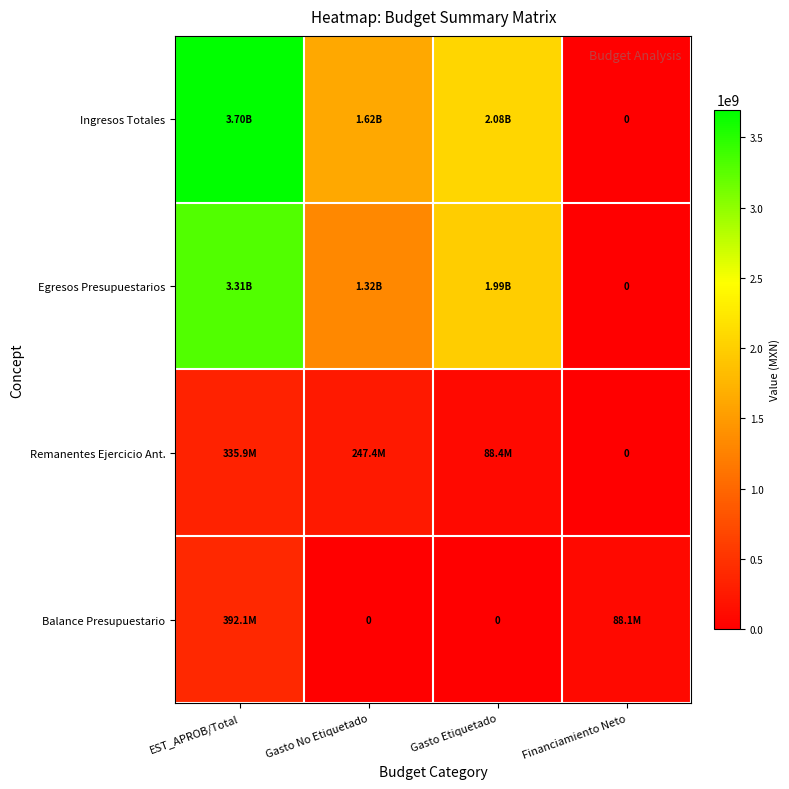

The value of Remanentes Ejercicio Ant. at EST_APROB/Total is 335864020.0. True or false?

True